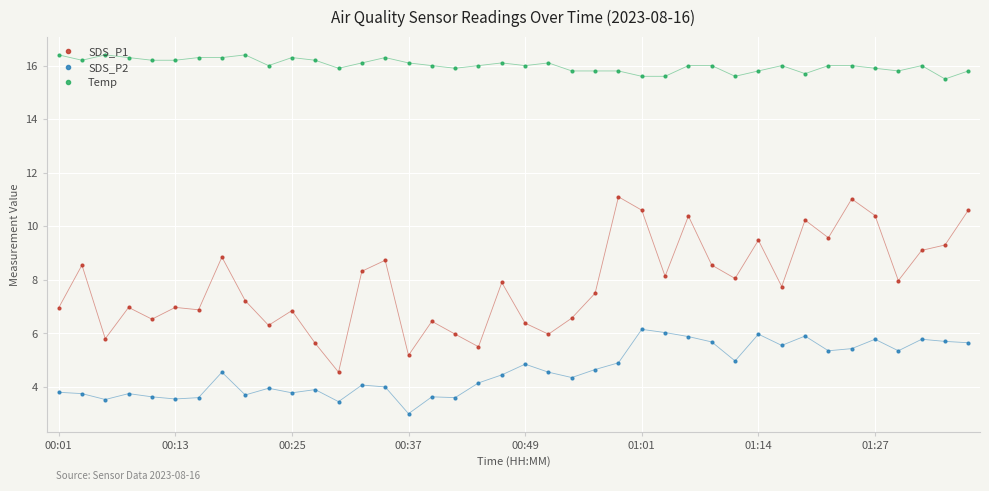

What is the value of the Temp point at the 12th from the left?

16.2